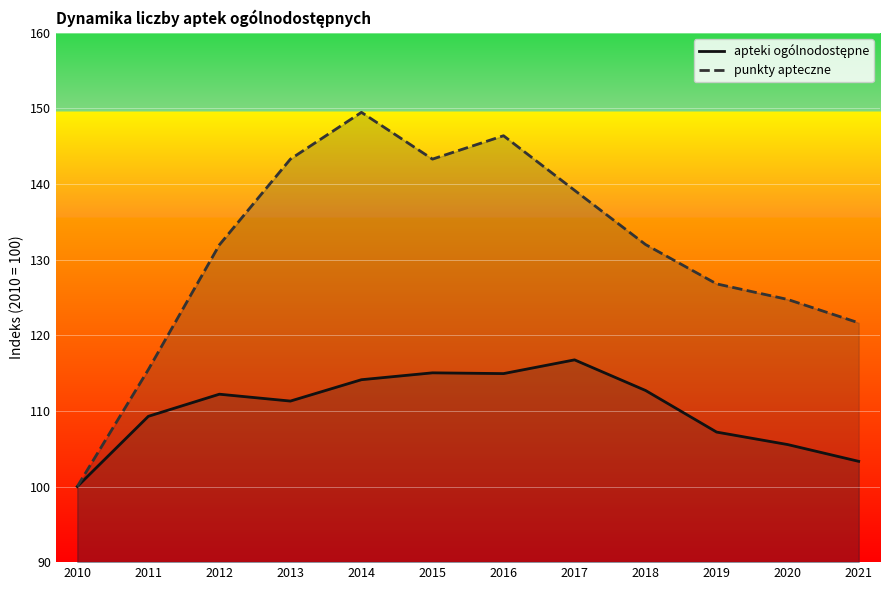

Rank the series by their average value, from highest to lowest.

punkty apteczne, apteki ogólnodostępne